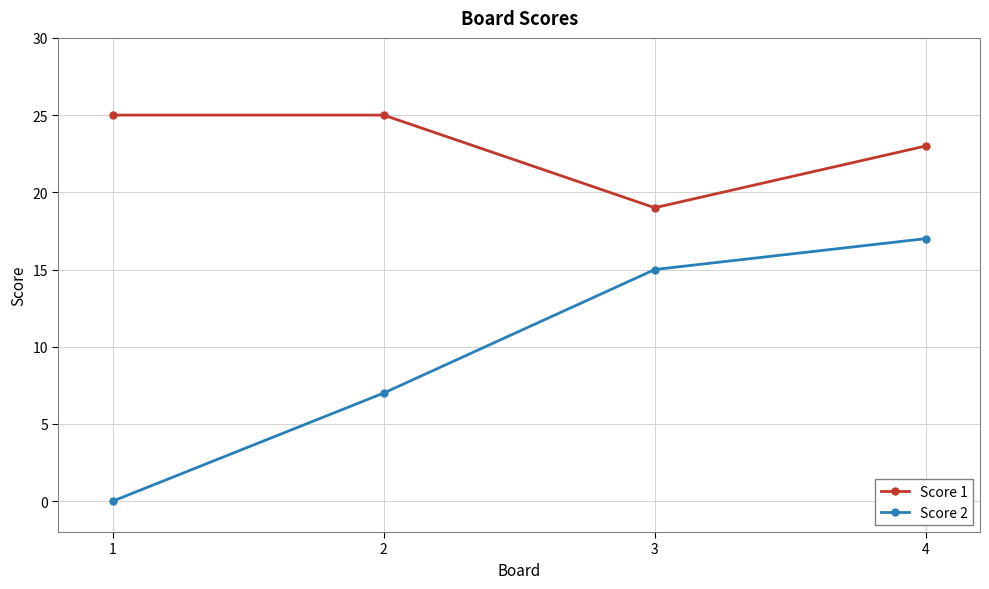

At 2, list the series in order from smallest to largest.

Score 2, Score 1